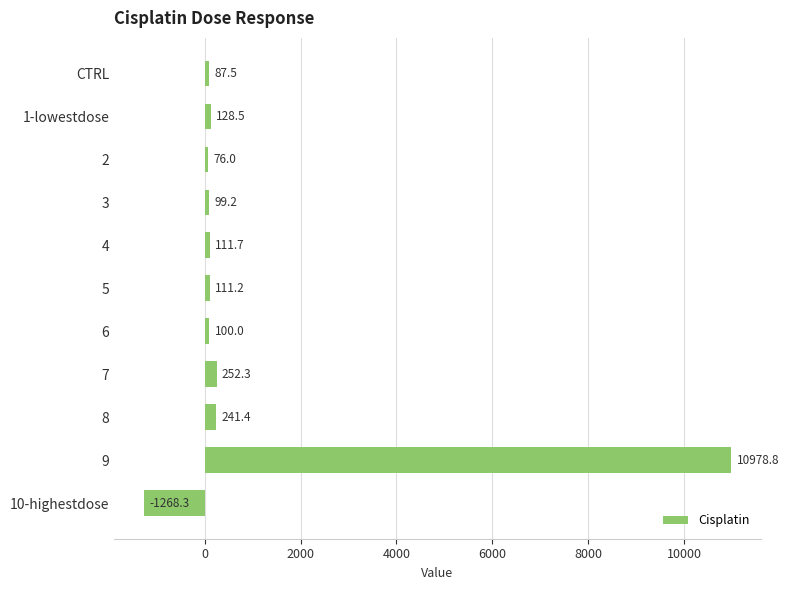

What is the difference between the values at 10-highestdose and 6?

1368.3